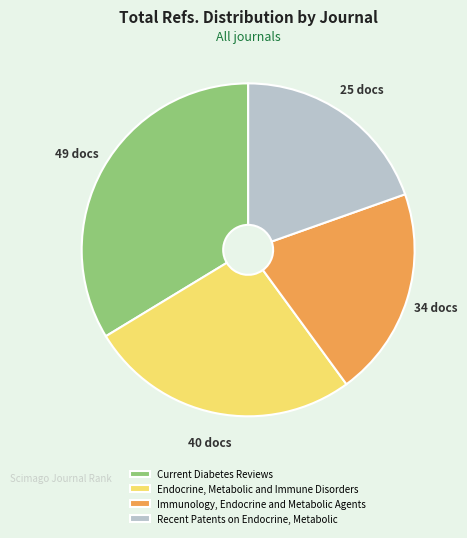

True or false: Current Diabetes Reviews accounts for 34% of the total.

True